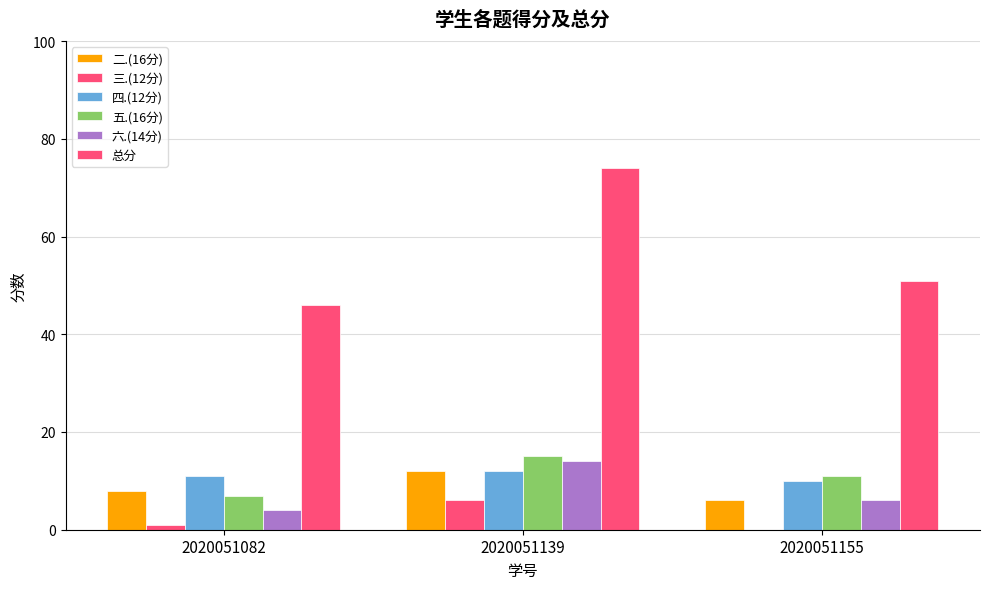

List the series in order of their peak value, lowest first.

三.(12分), 二.(16分), 四.(12分), 六.(14分), 五.(16分), 总分